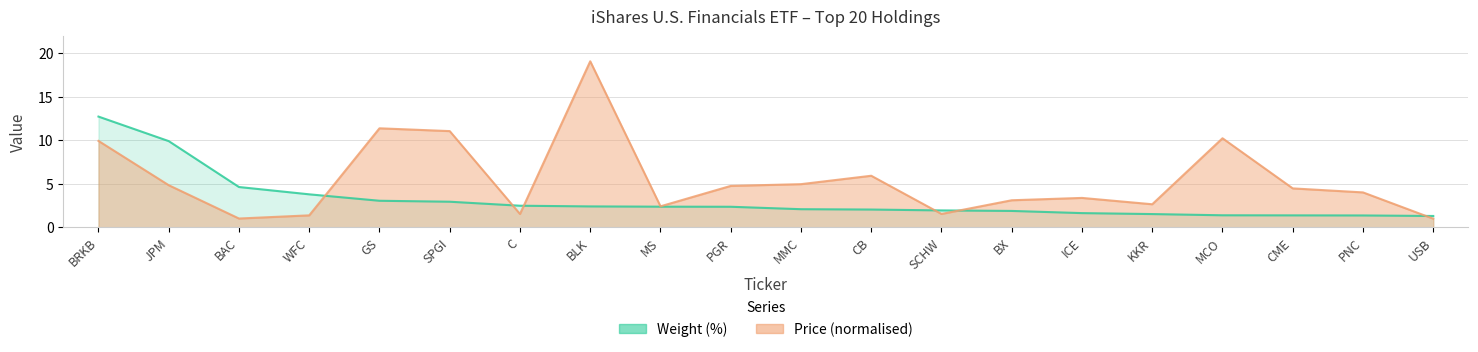

The Weight (%) series shows 0.9 at KKR. True or false?

False